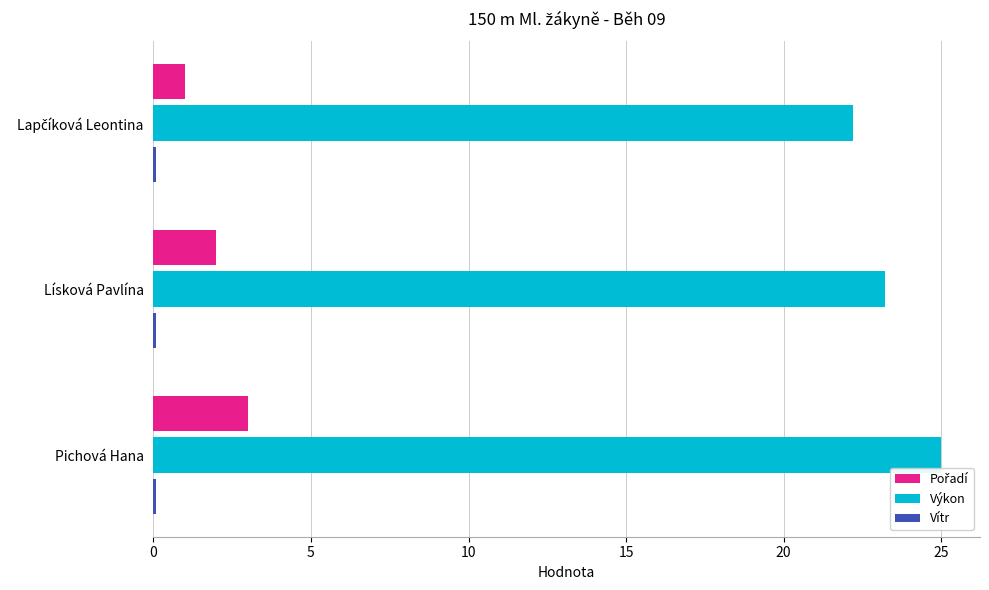

What is the maximum value shown in the chart?

25.0